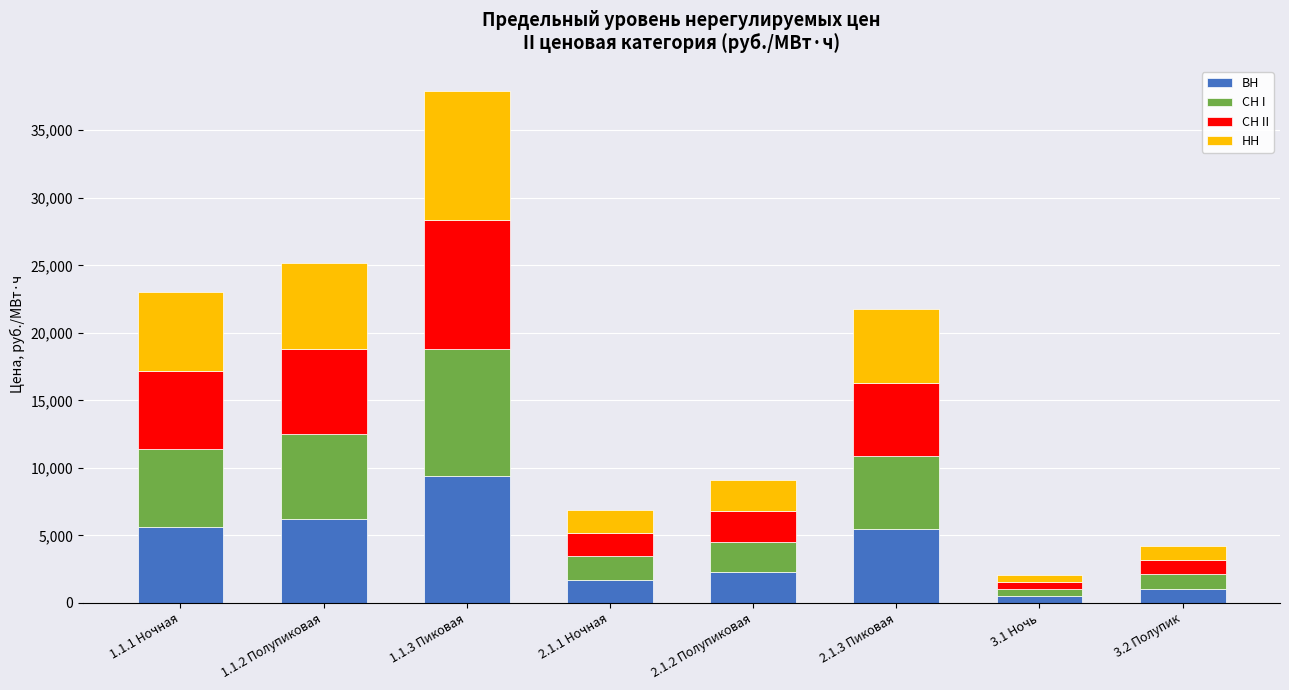

What is the difference between the ВН values at 1.1.3 Пиковая and 2.1.1 Ночная?

7650.0